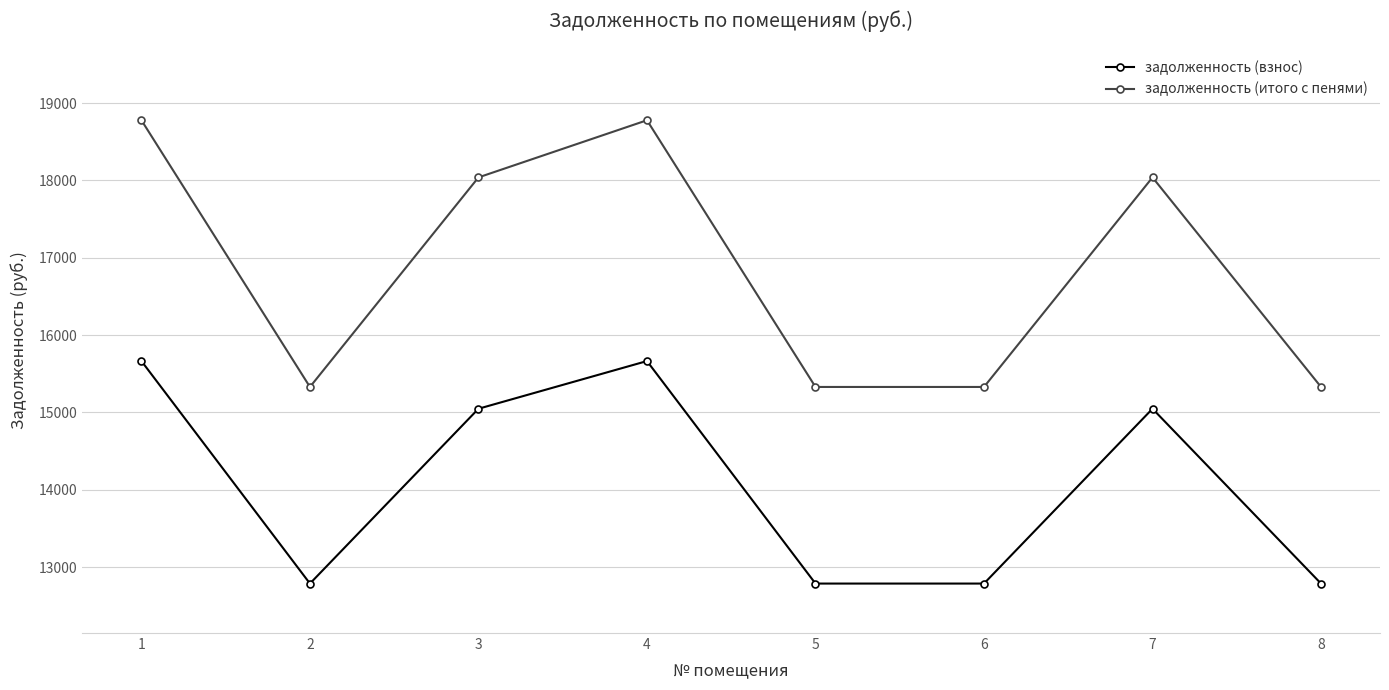

Is it true that задолженность (итого с пенями) equals 15330.0 at 8?

True